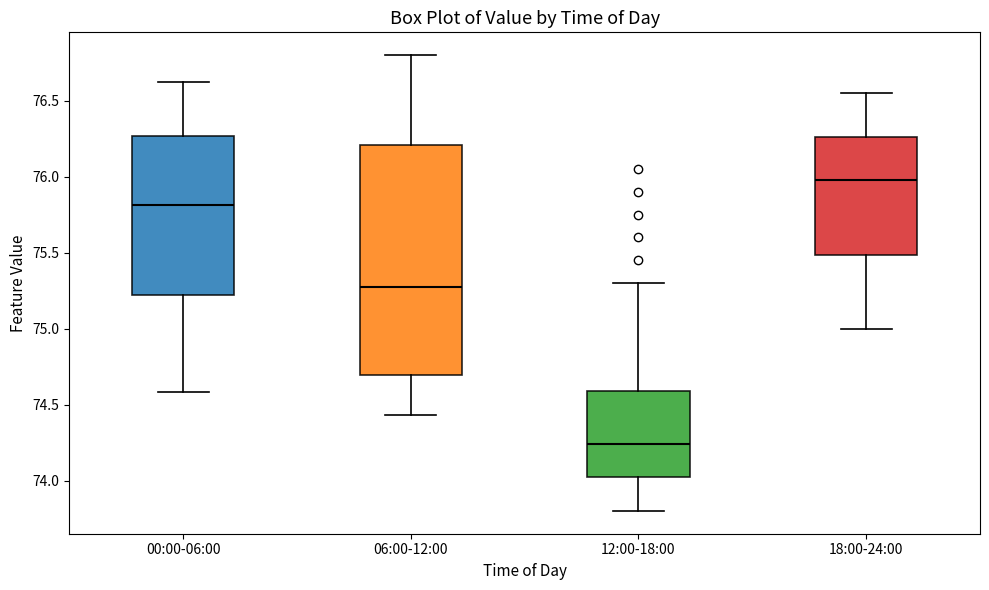

Which box is the tallest, from its lower edge to its upper edge?

06:00-12:00